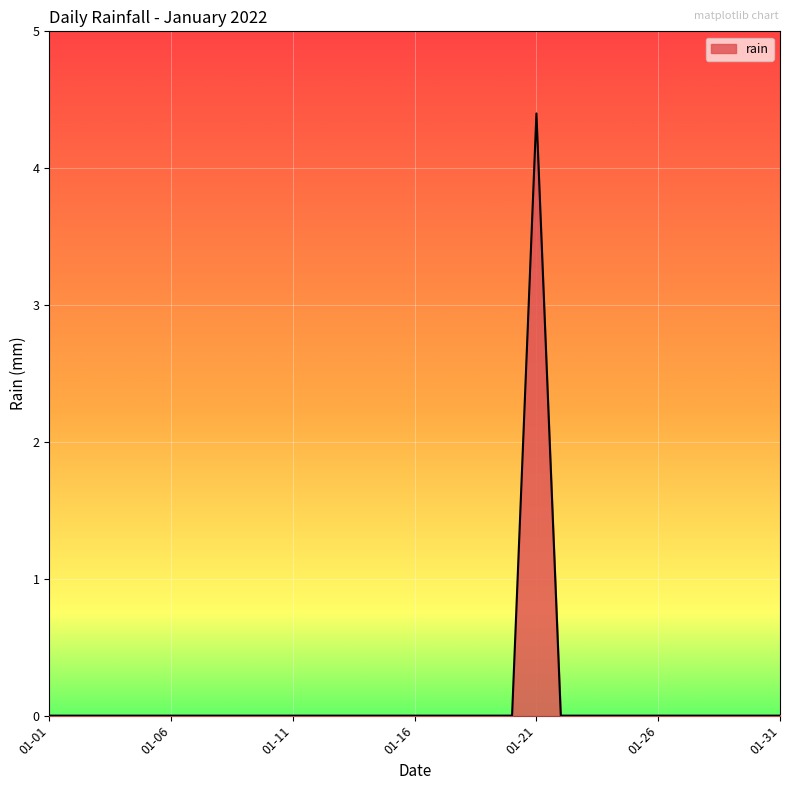

What is the maximum value shown in the chart?

4.4